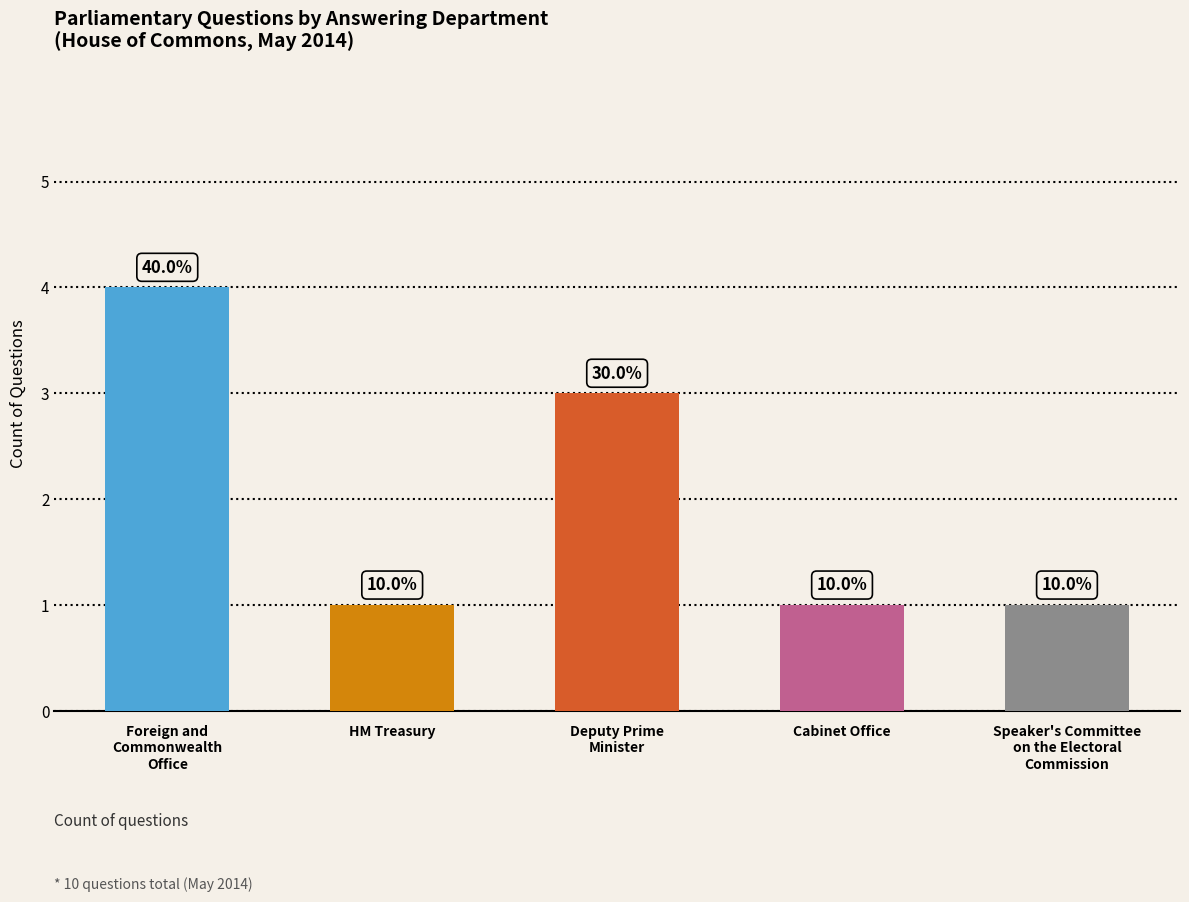

Does the chart contain any negative values?

No